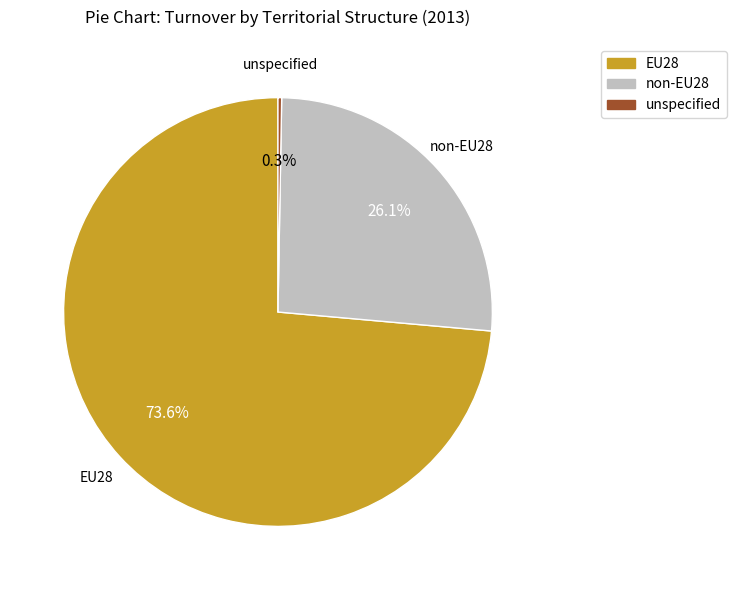

What is the largest slice in the pie chart?

EU28